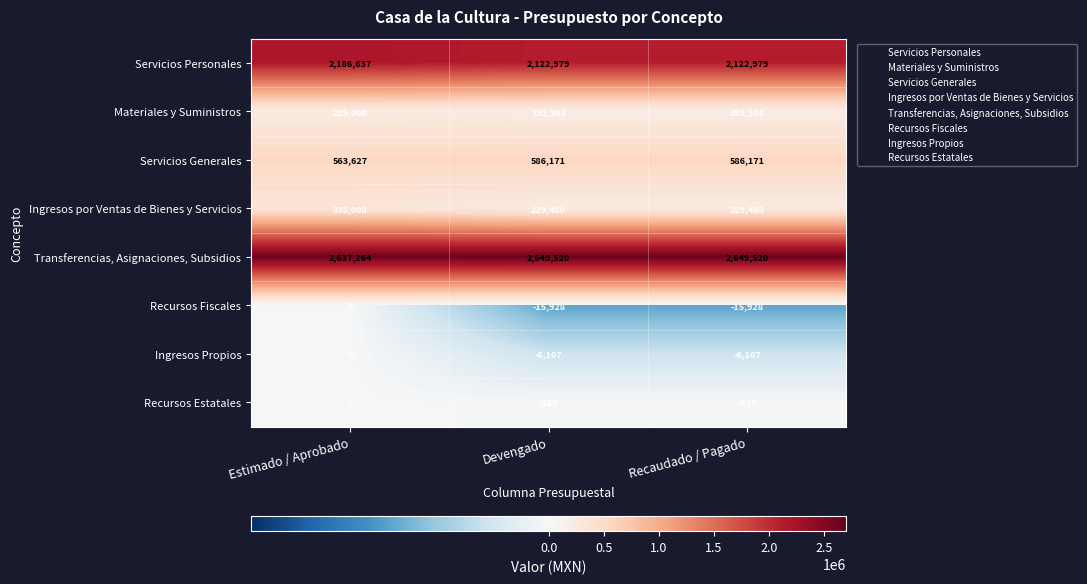

What is the average value of the Transferencias, Asignaciones, Subsidios series?

2645435